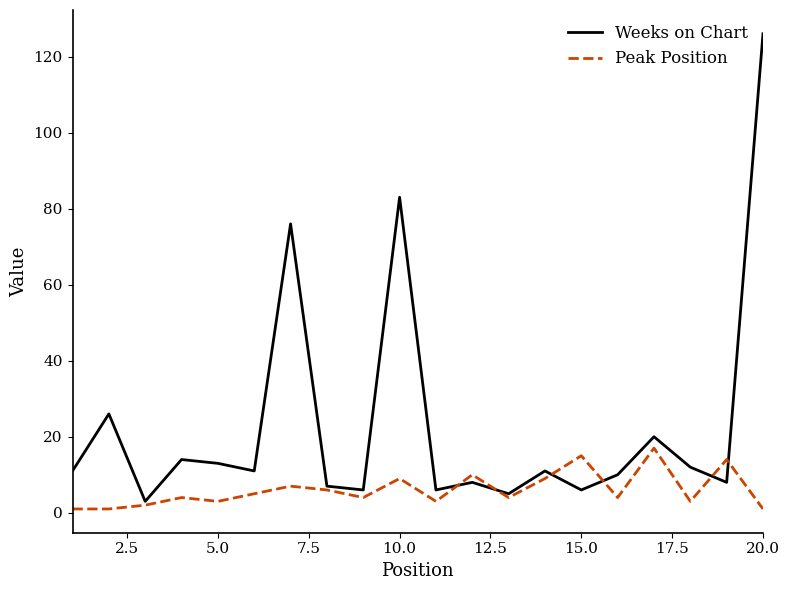

Which series has the largest total across all categories?

Weeks on Chart